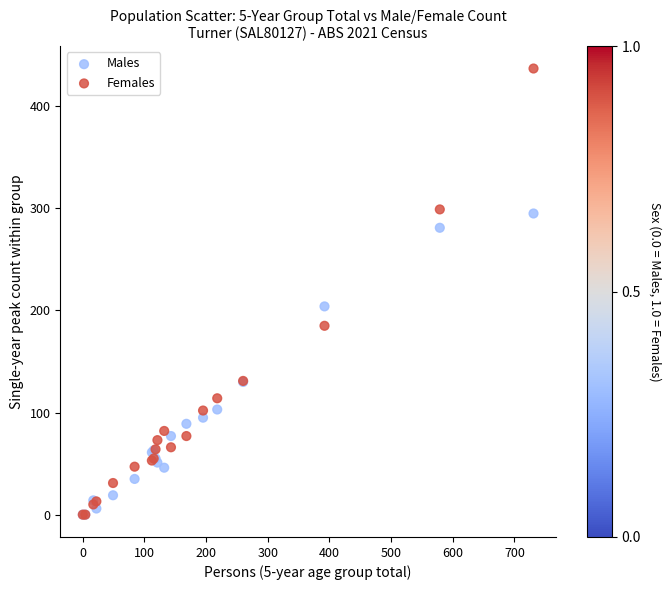

What are all the series names shown in the legend?

Males, Females